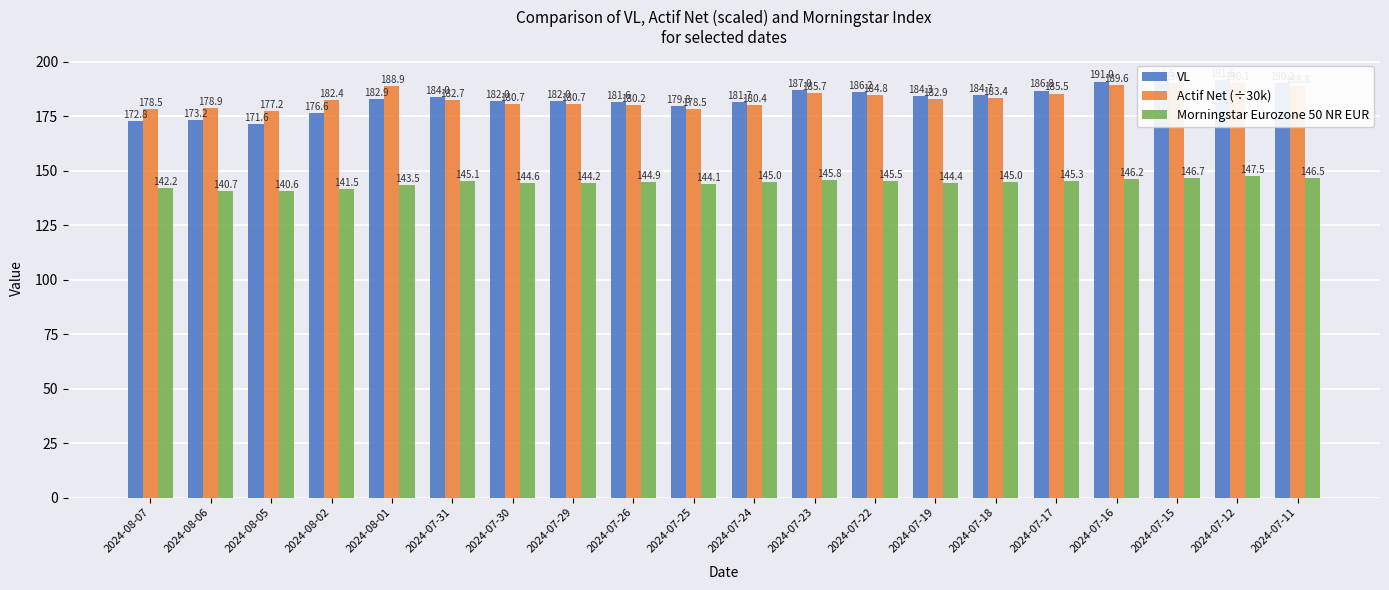

What is the average value of the Actif Net (÷30k) series?

183.5